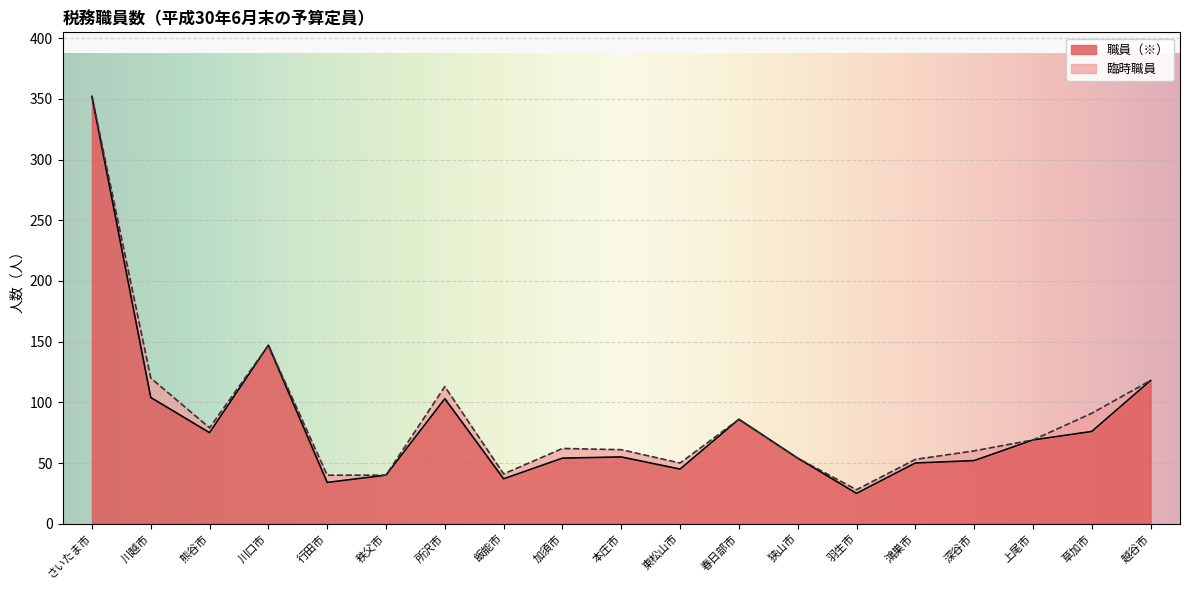

What is the difference between the values at 秩父市 and 行田市?

6